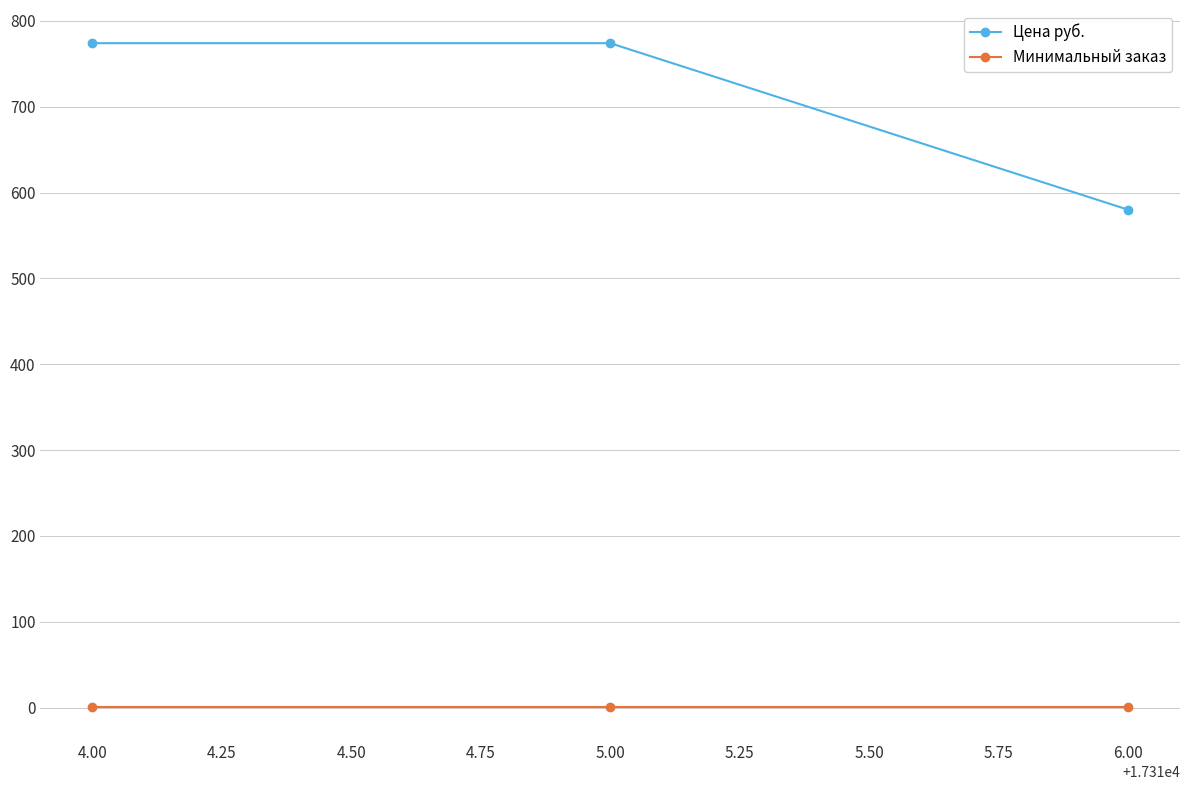

How many lines are shown in the chart?

2